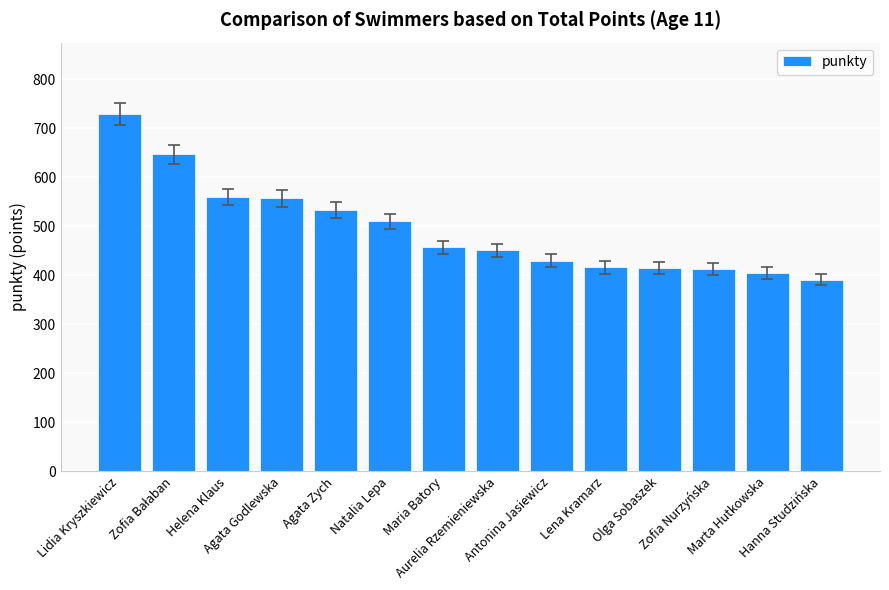

The chart shows a value of 774 at Natalia Lepa. True or false?

False